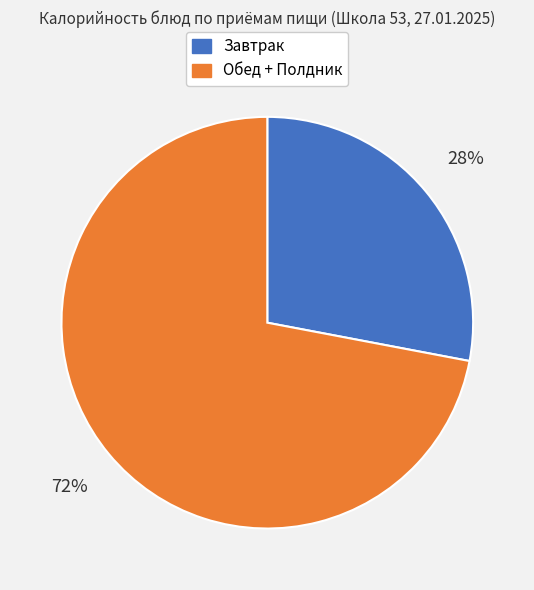

Count the number of slices in the pie.

2